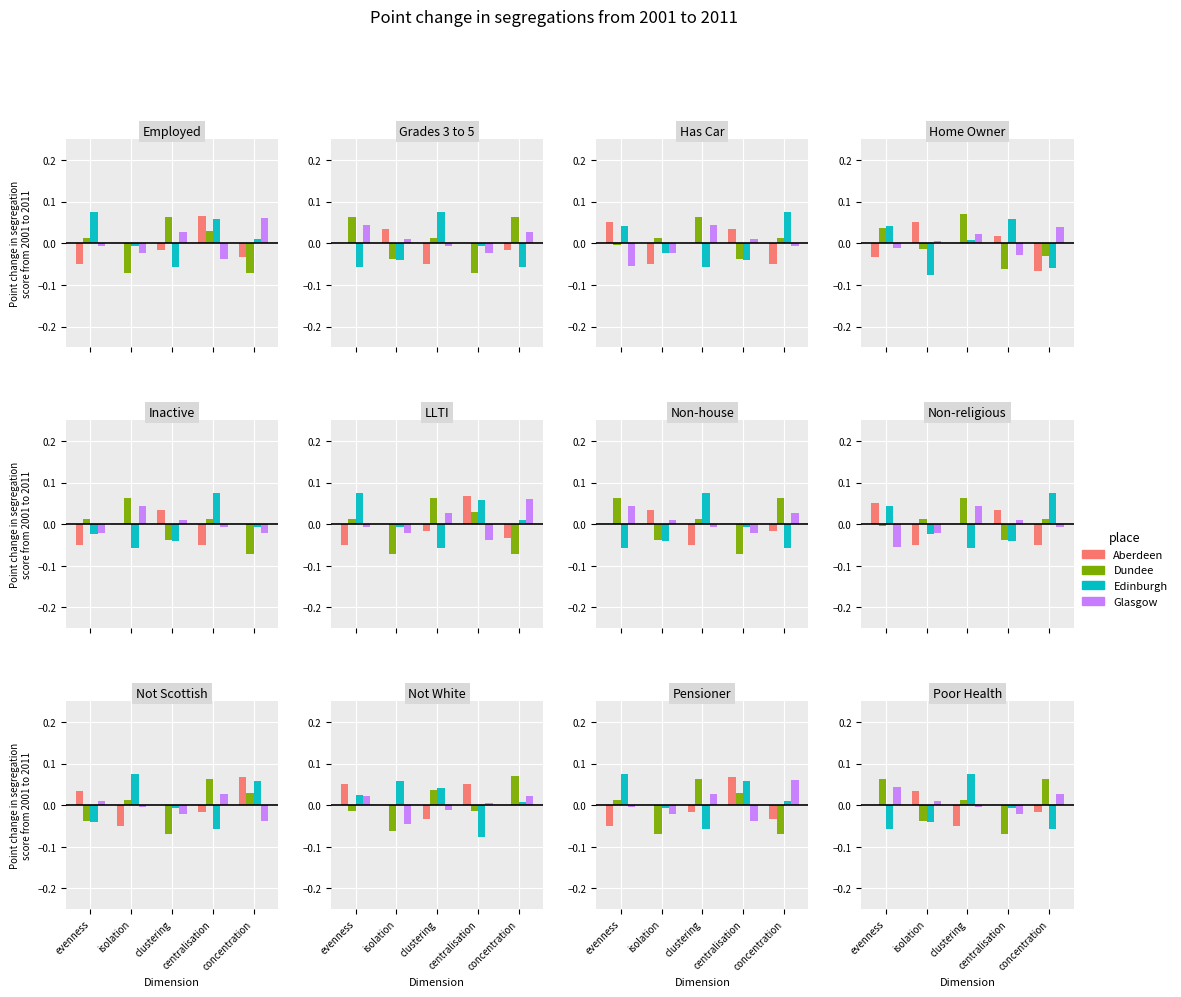

What position from the right is concentration?

1